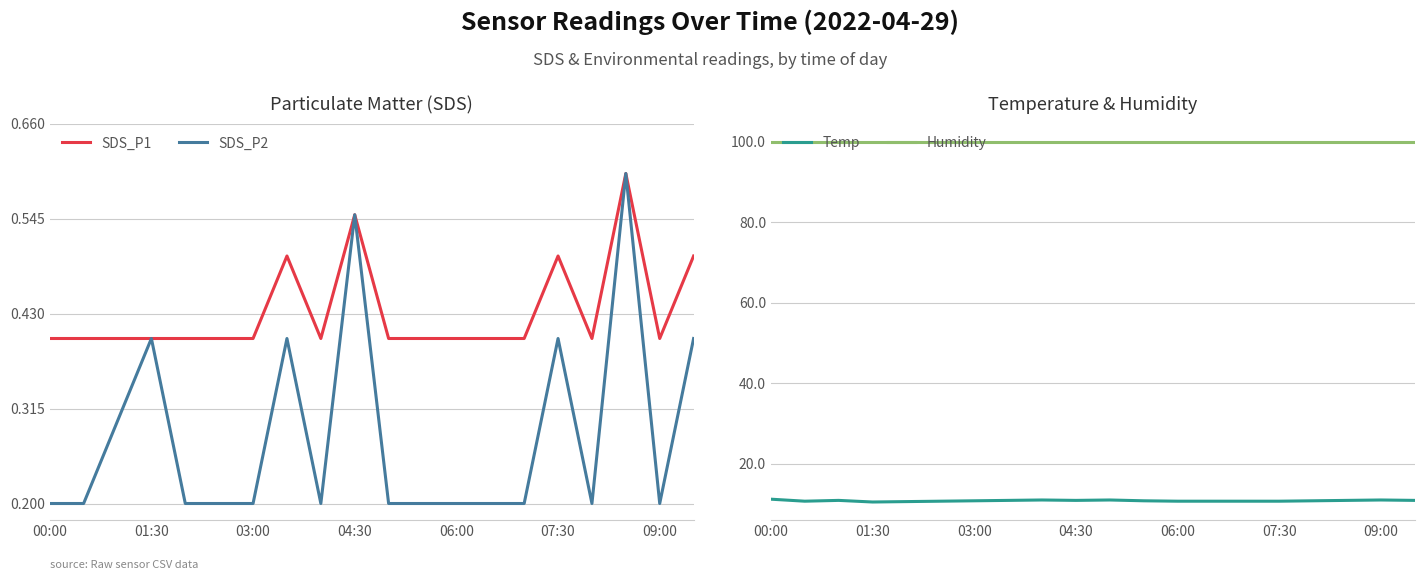

Rank the series by their maximum value, from lowest to highest.

SDS_P1, SDS_P2, Temp, Humidity